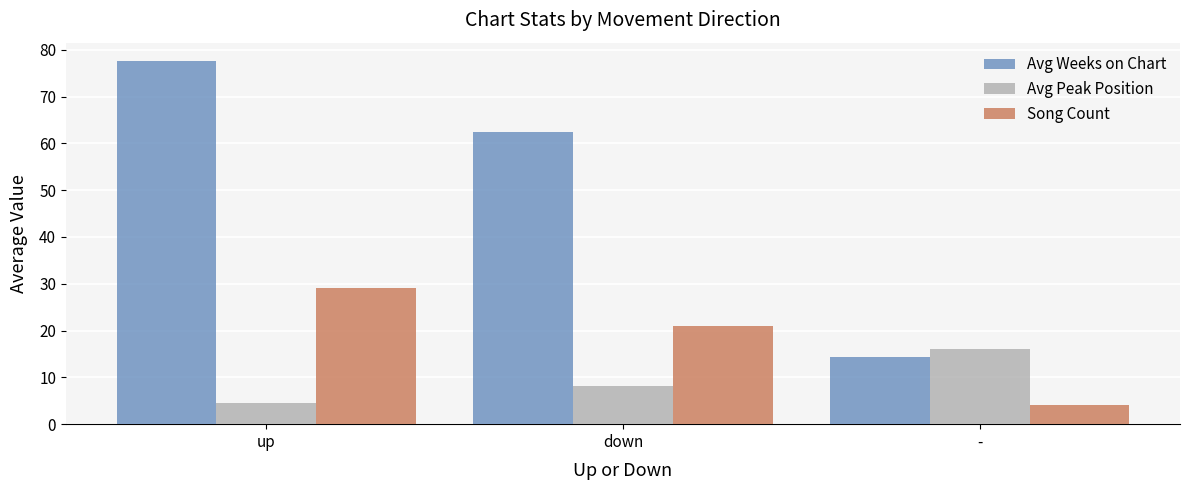

What is the difference between the highest and lowest values at -?

12.0